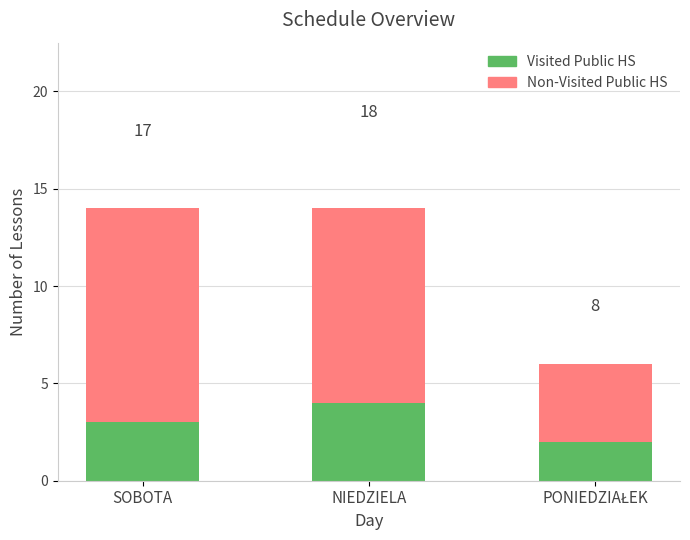

What is the label of the 1st bar from the left?

SOBOTA